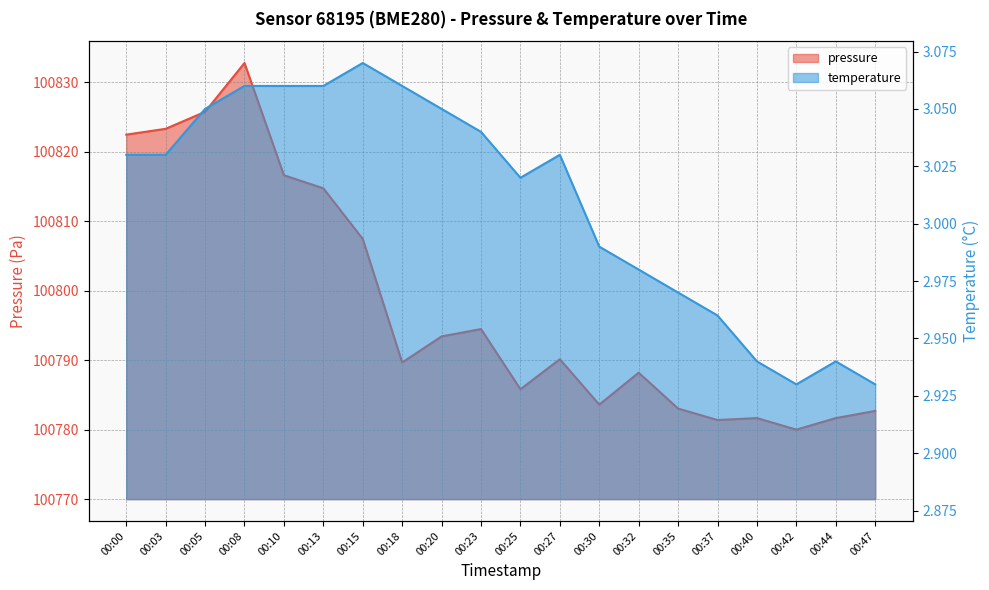

What is the greatest value displayed?

100832.8